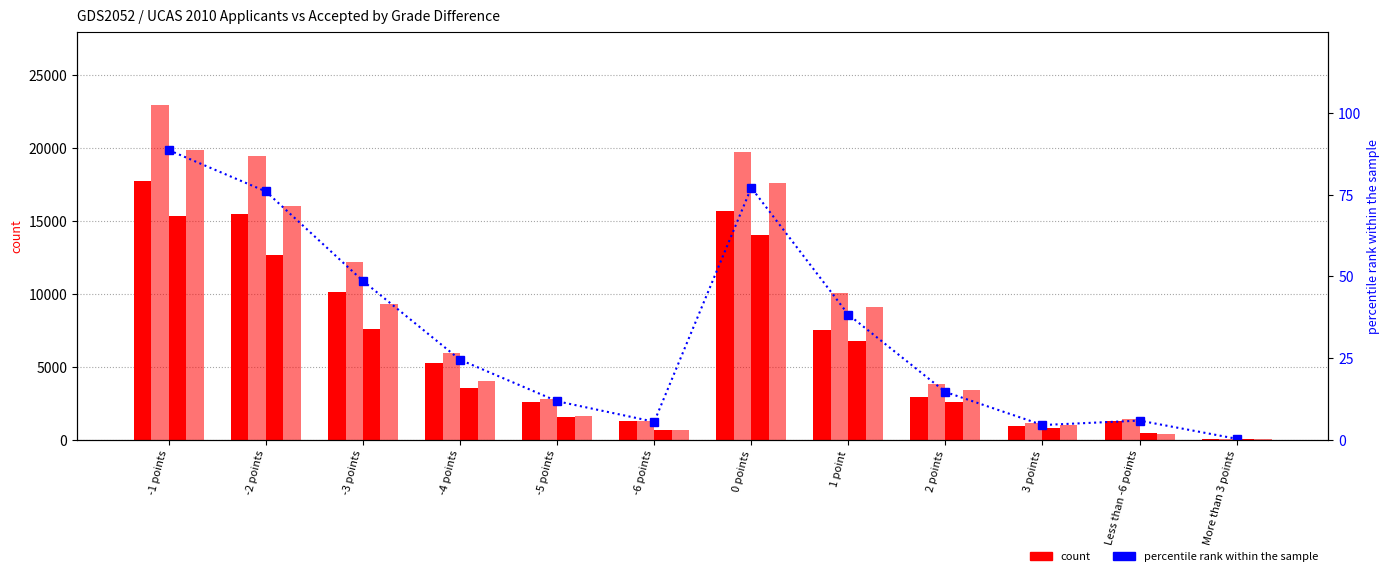

Count the number of data series in this chart.

5